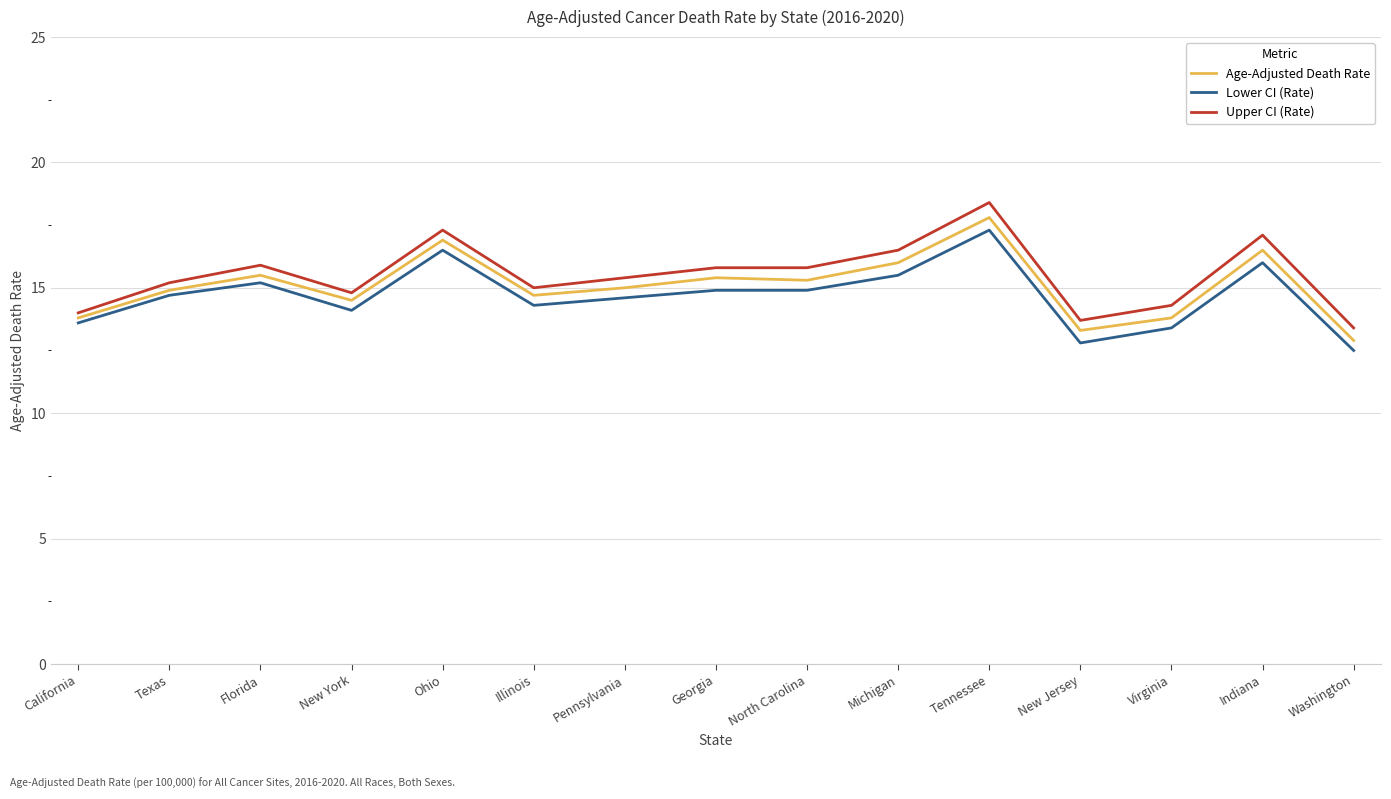

True or false: Lower CI (Rate) has a value of 8.7 at Michigan.

False